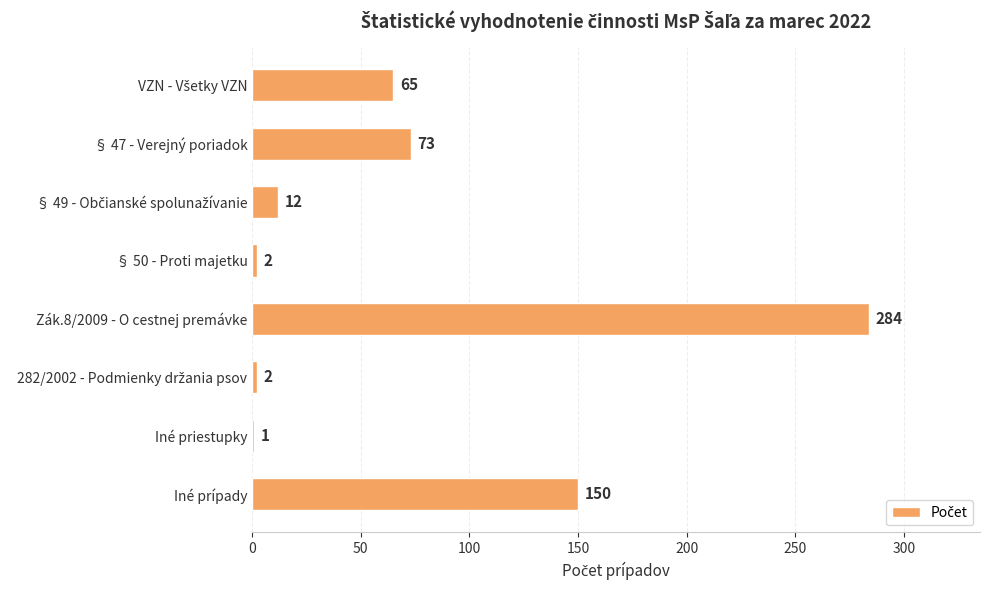

True or false: the data shows 150 at Iné prípady.

True